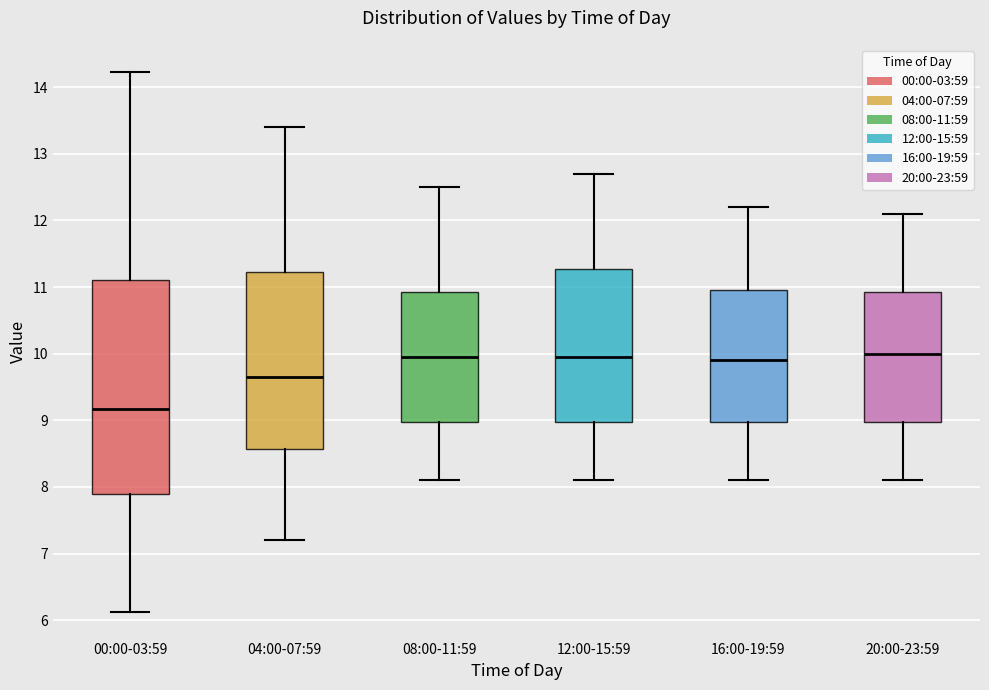

Where does the upper whisker of the box for 12:00-15:59 end on the y-axis? The values are not printed on the chart, so give them approximately, as read against the axis.

12.7